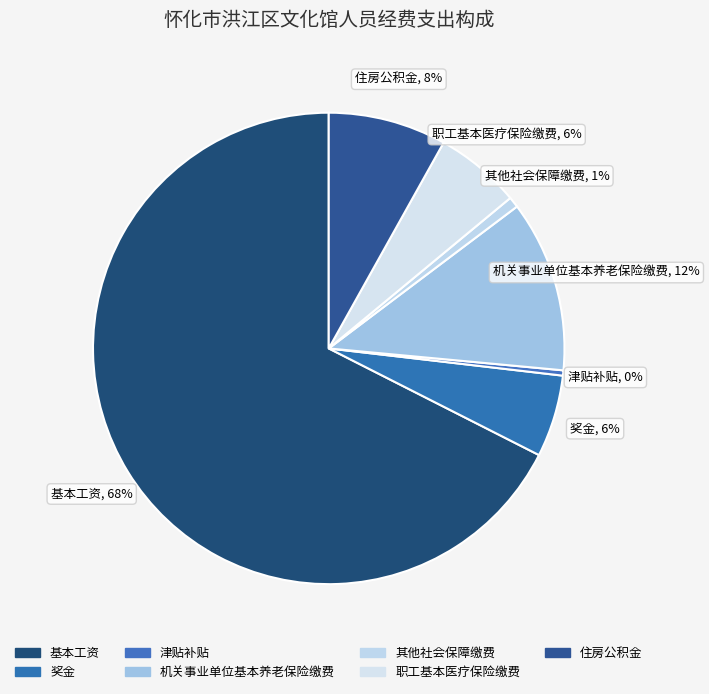

Combined, do 津贴补贴 and 职工基本医疗保险缴费 account for over 50%?

No